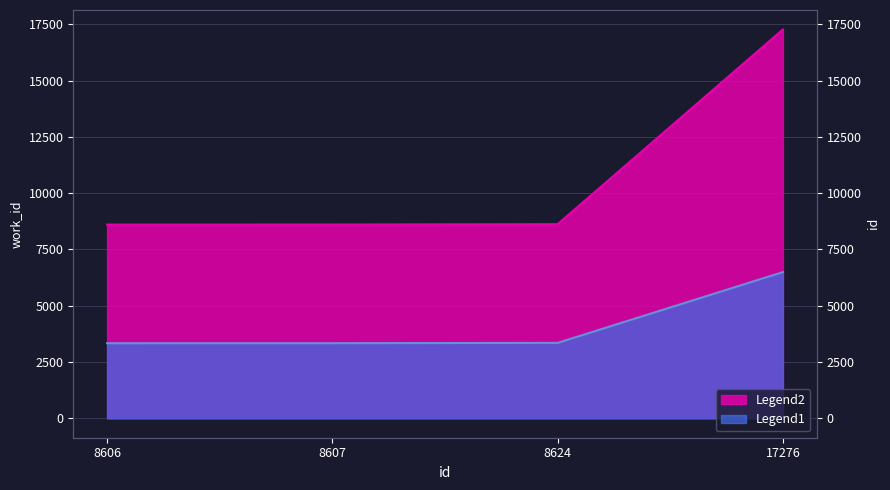

Rank the series by their maximum value, from highest to lowest.

Legend2, Legend1